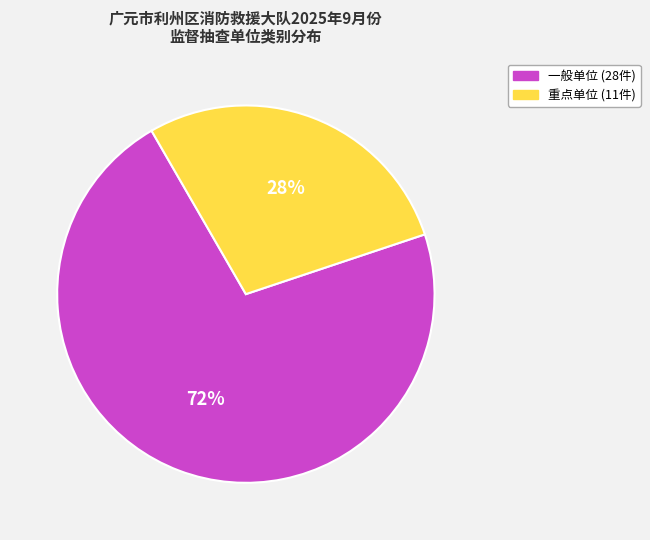

To the nearest percent, what percentage of the pie is 一般单位?

72%